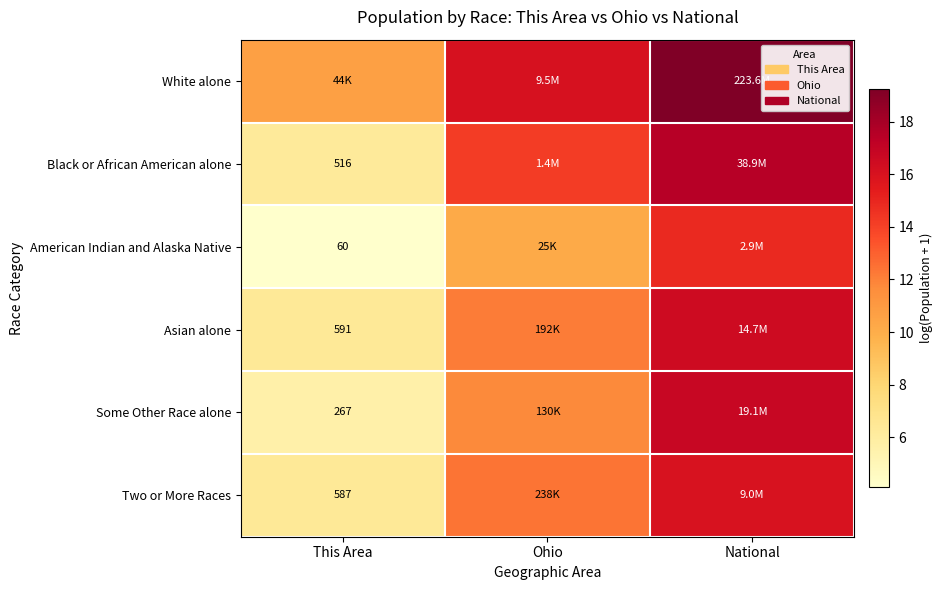

What is the difference between the Some Other Race alone values at Ohio and National?

5.0